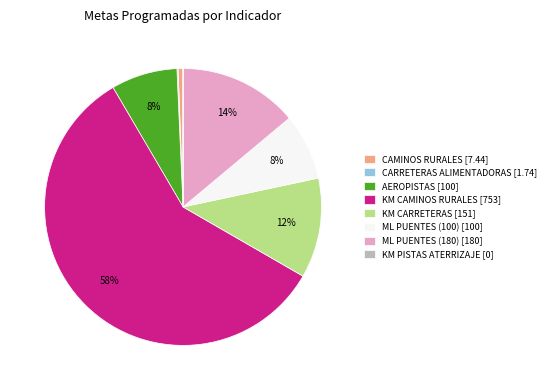

Do ML PUENTES (100) [100] and AEROPISTAS [100] together represent more than half of the pie?

No